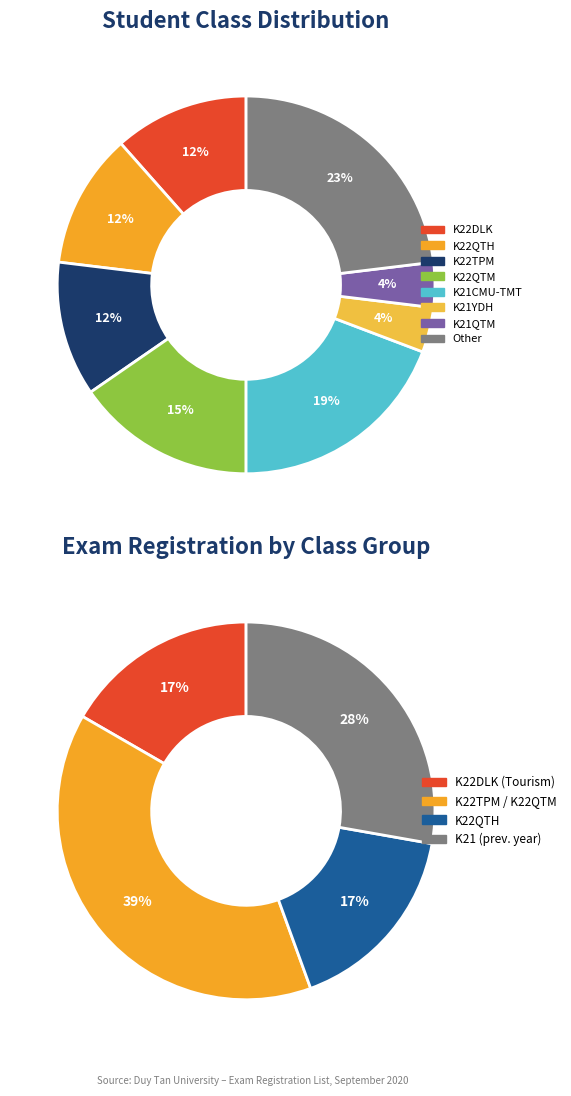

What is the total percentage of K22QTM and Other?

38.5%